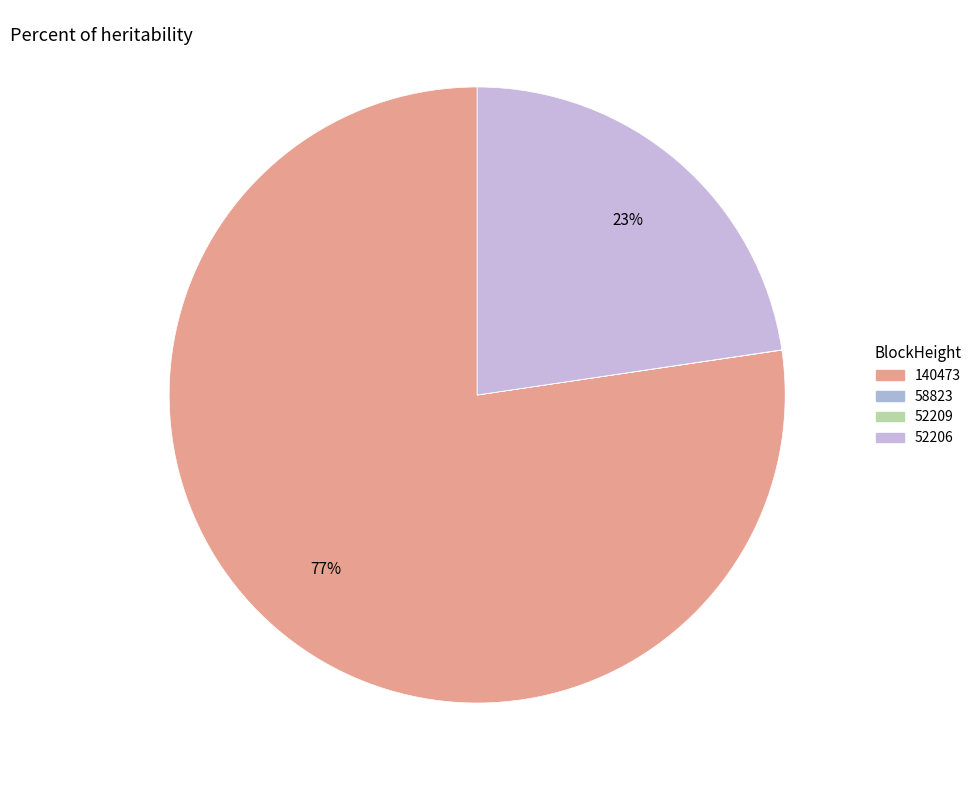

To the nearest percent, what is the average slice percentage?

25%